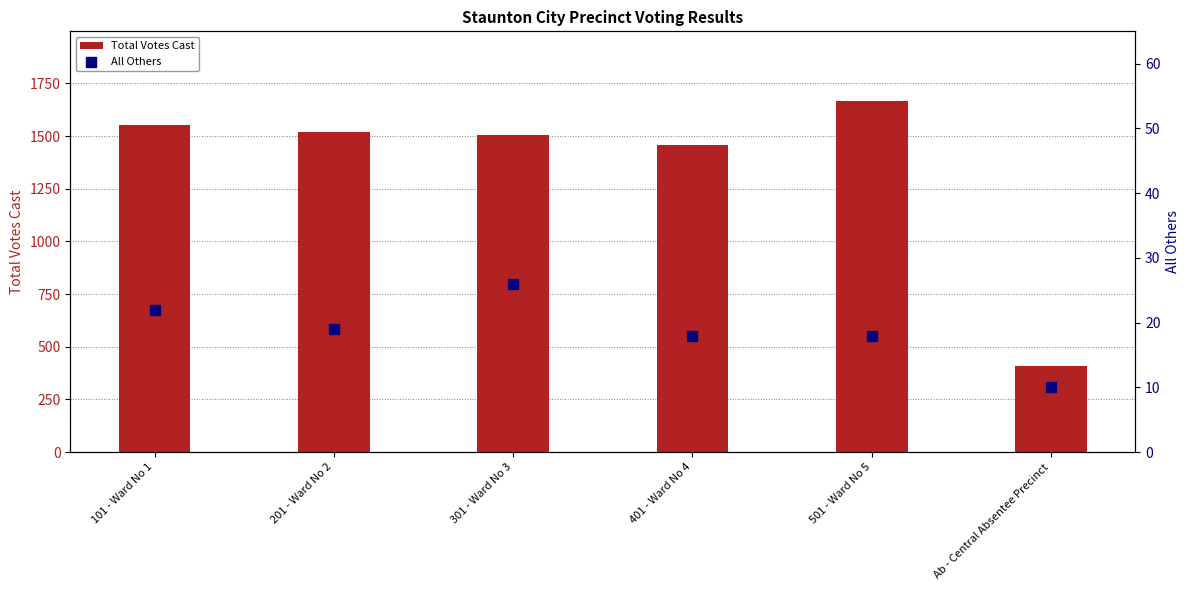

Which series contains the highest Y value?

Total Votes Cast